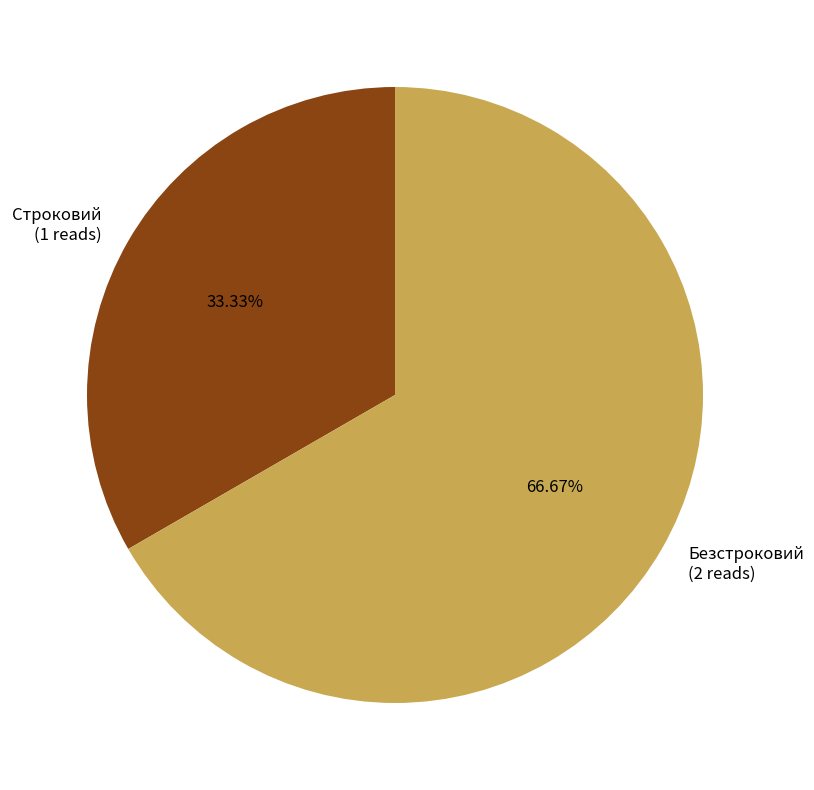

Combined, do Строковий and Безстроковий account for over 50%?

Yes